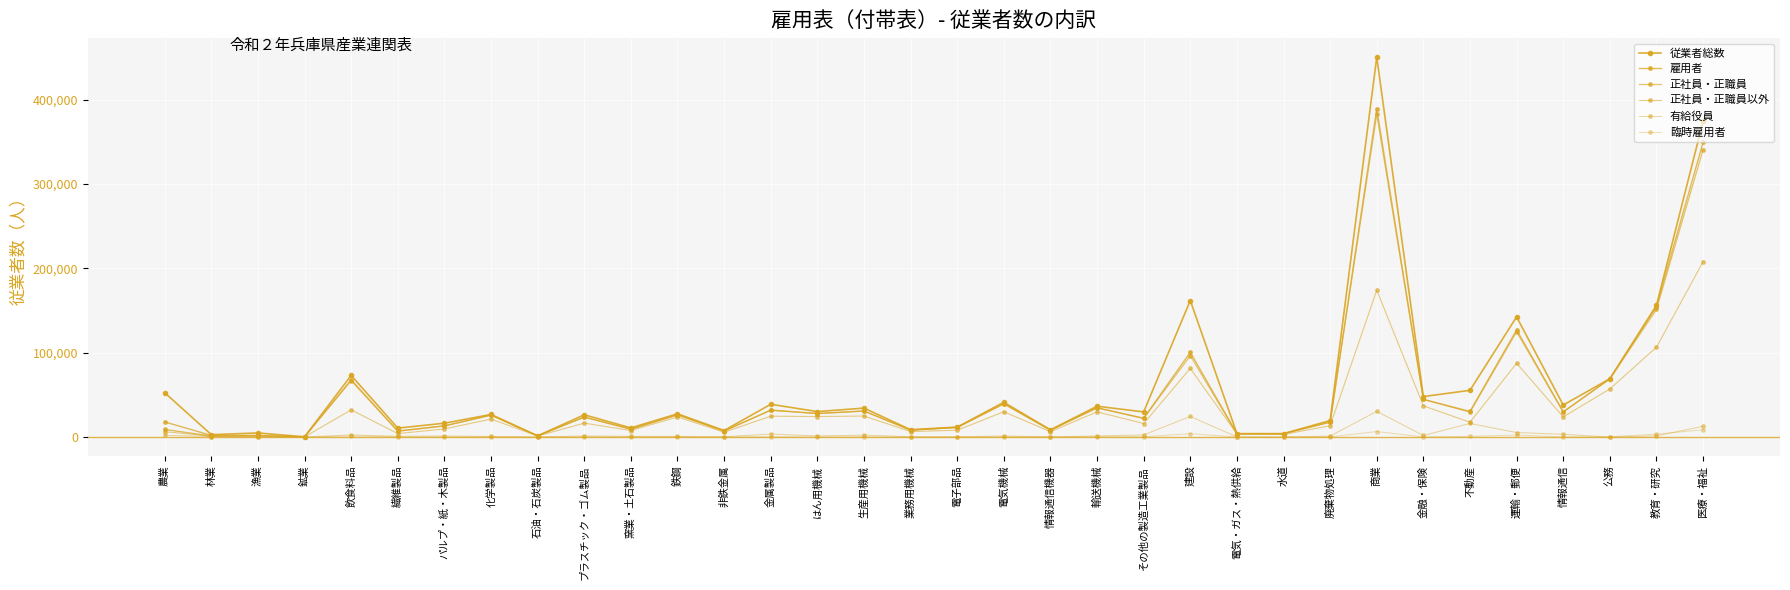

The 正社員・正職員以外 series shows 8247 at 農業. True or false?

False